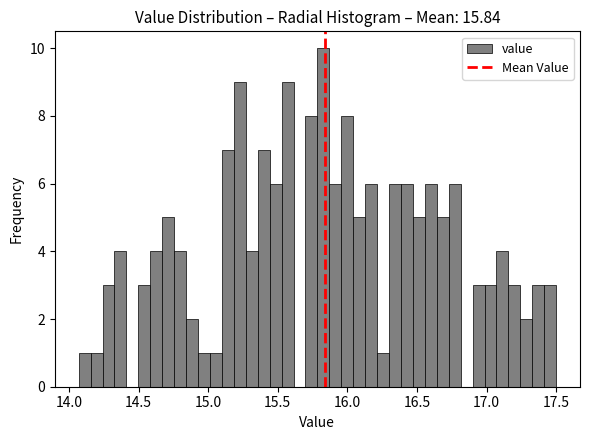

Around what value on the x-axis is the tallest bar? Give the approximate position of its centre, as read against the axis.

15.85